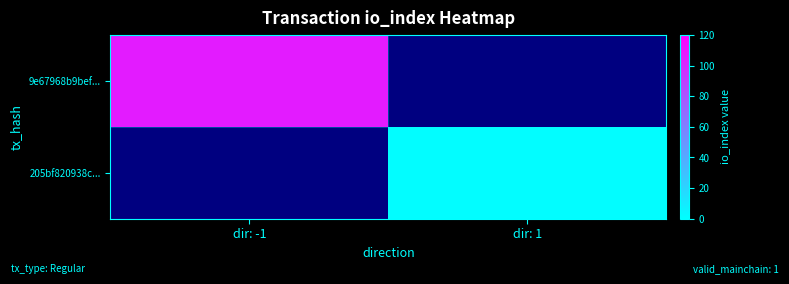

At which label does 205bf820938c... reach its minimum?

dir: -1